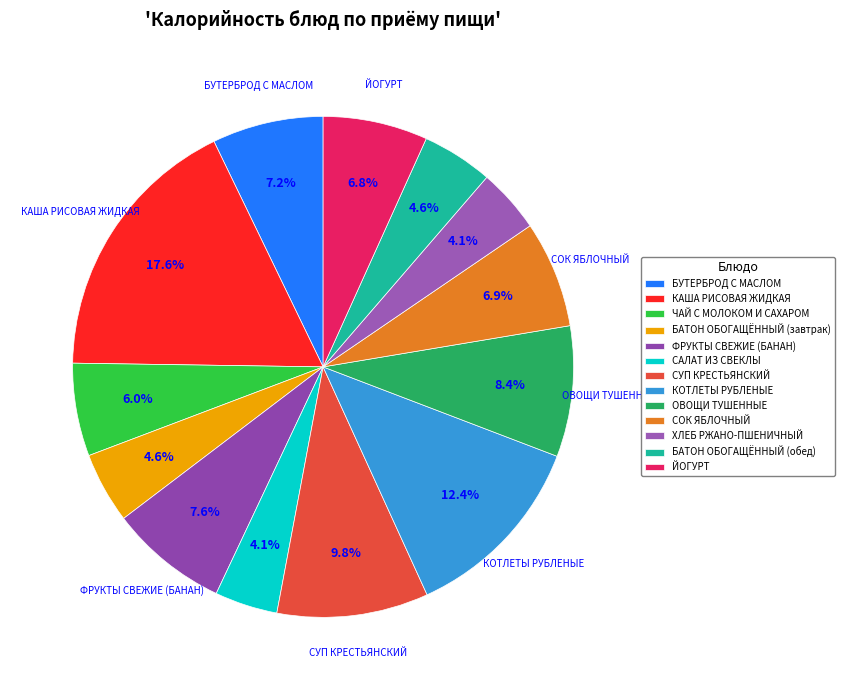

To the nearest percent, what portion does СОК ЯБЛОЧНЫЙ represent?

7%